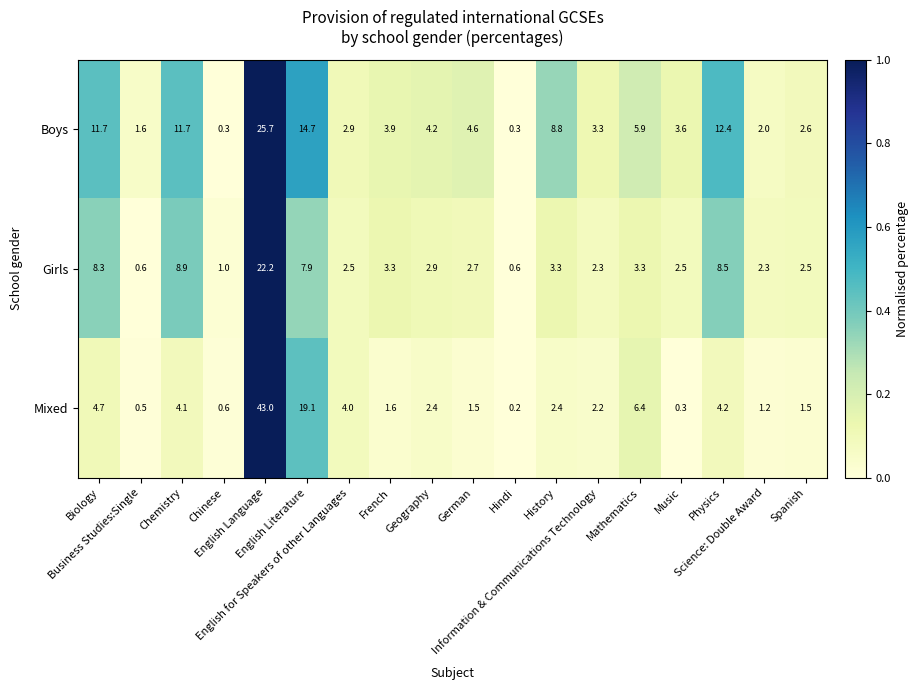

What is the average value of the Boys series?

6.7